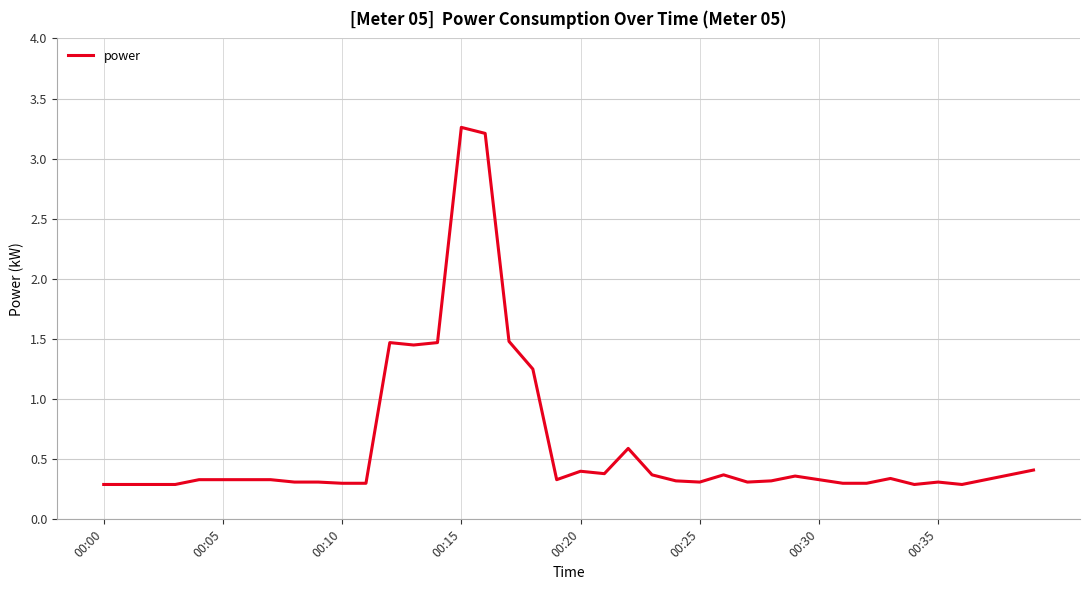

What is the difference between the maximum and minimum values?

3.0